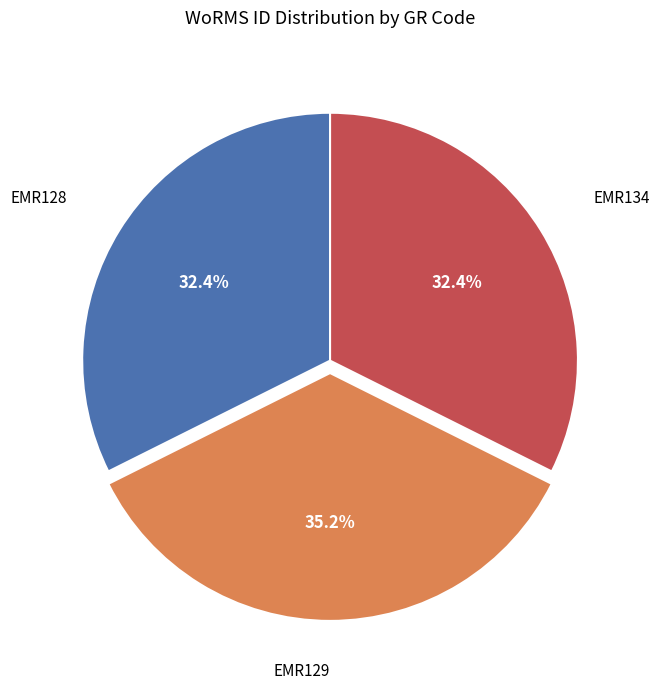

What is the total percentage of EMR134 and EMR129?

67.6%